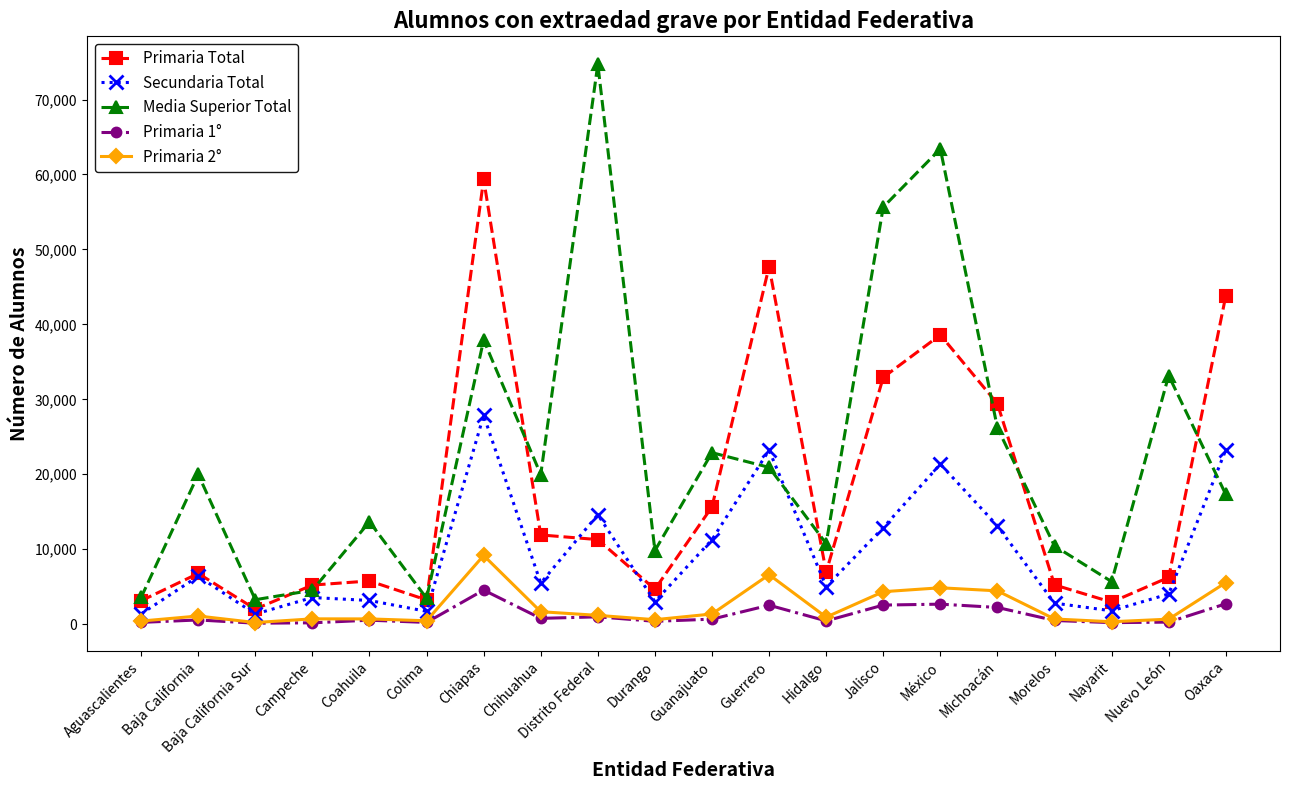

At how many categories does at least one series exceed 68926?

1